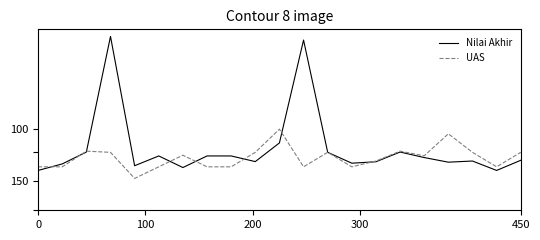

What are all the series names shown in the legend?

Nilai Akhir, UAS